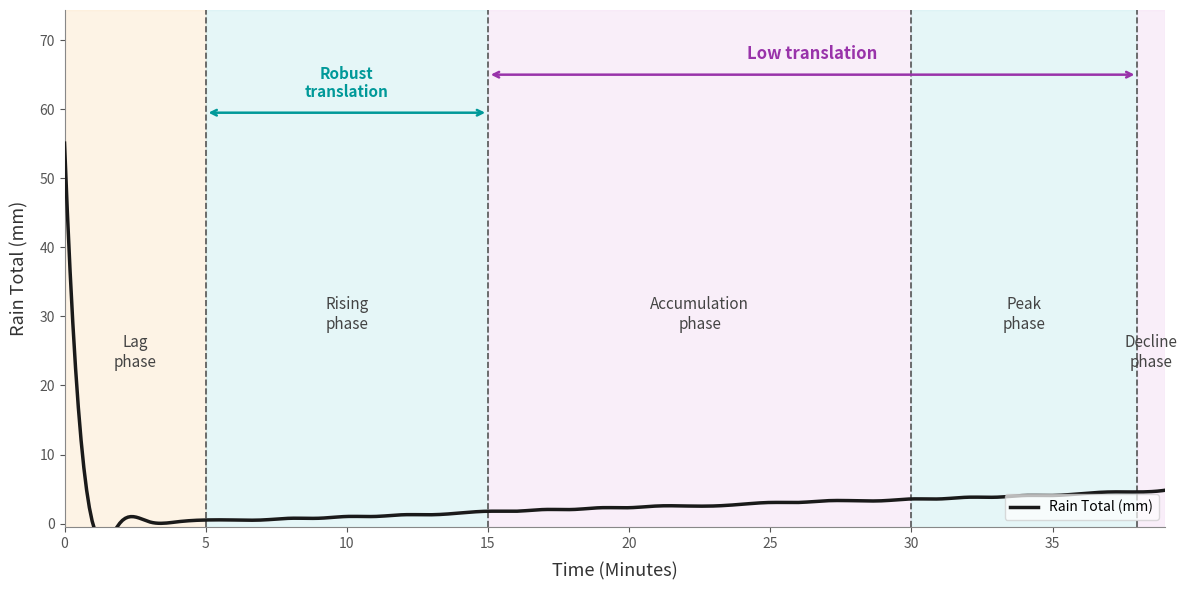

The value at 26 is 3.0. True or false?

True